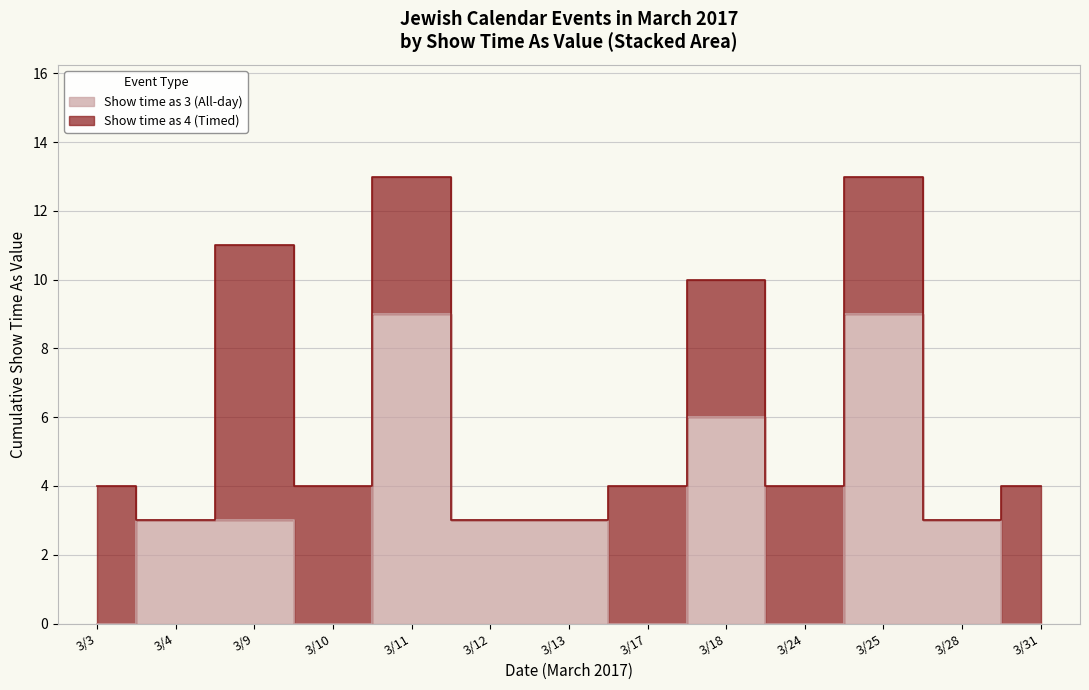

Does the chart display data point markers on the line(s)?

No